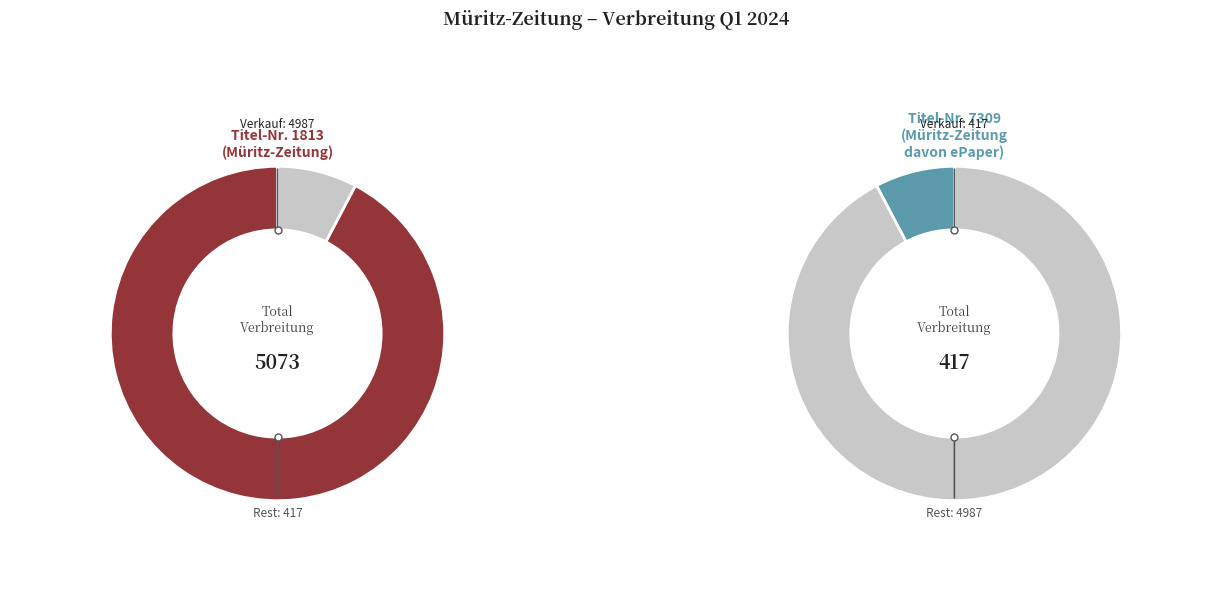

Which category has the smallest portion of the pie?

7309